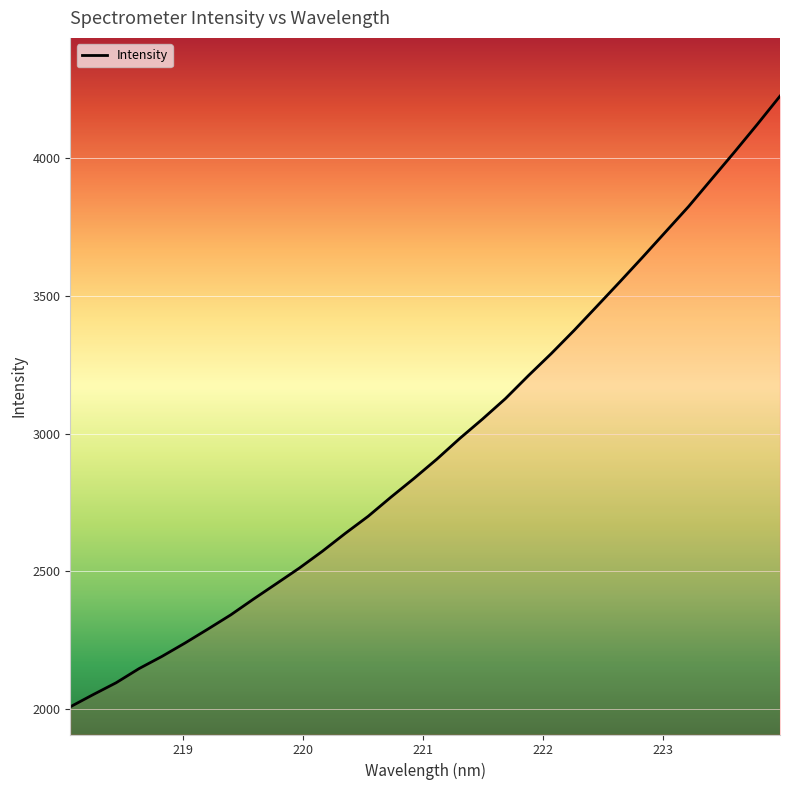

What is the difference between the maximum and minimum values?

2215.1